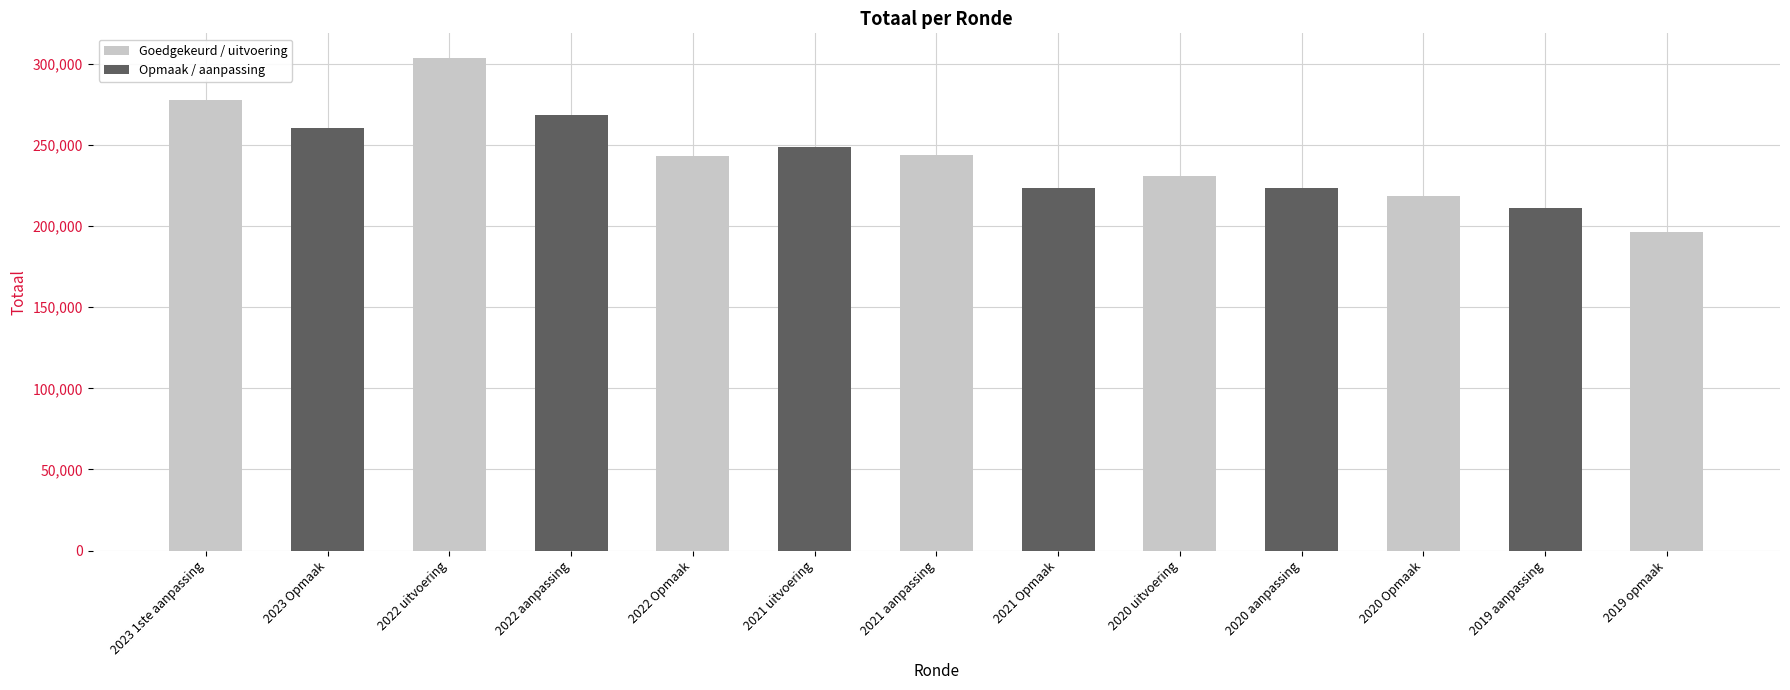

Rank the categories by value from highest to lowest.

2022 uitvoering, 2023 1ste aanpassing, 2022 aanpassing, 2023 Opmaak, 2021 uitvoering, 2021 aanpassing, 2022 Opmaak, 2020 uitvoering, 2021 Opmaak, 2020 aanpassing, 2020 Opmaak, 2019 aanpassing, 2019 opmaak